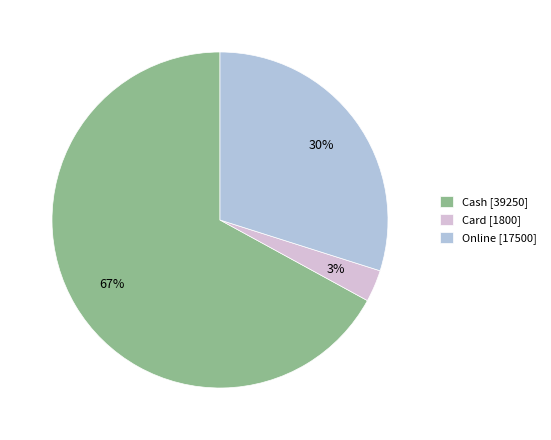

The Online [17500] slice represents 30% of the pie. True or false?

True